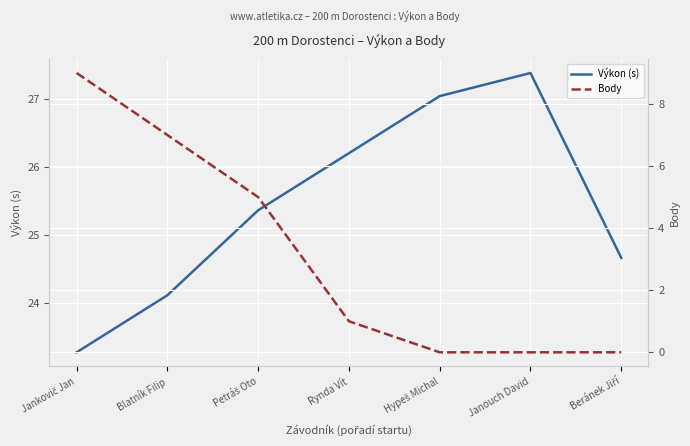

What is the approximate value of Výkon (s) at Blatník Filip?

24.1